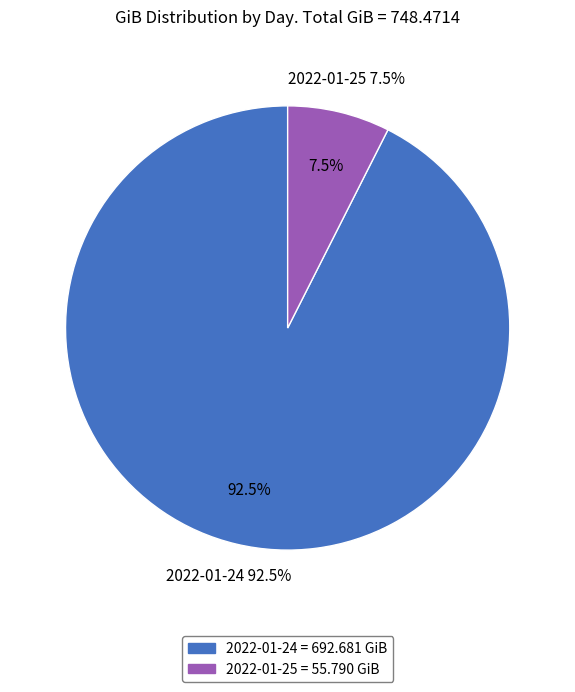

To the nearest percent, what is the average slice percentage?

50%